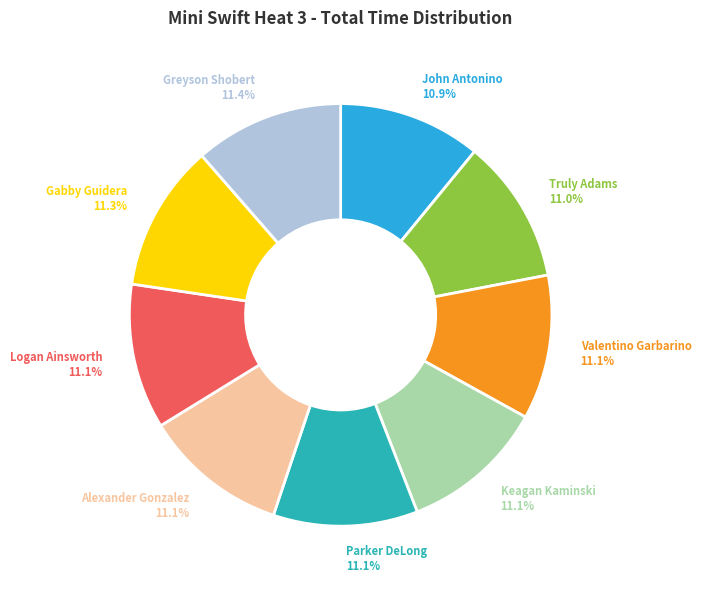

Is the sum of Keagan Kaminski and Greyson Shobert greater than half?

No